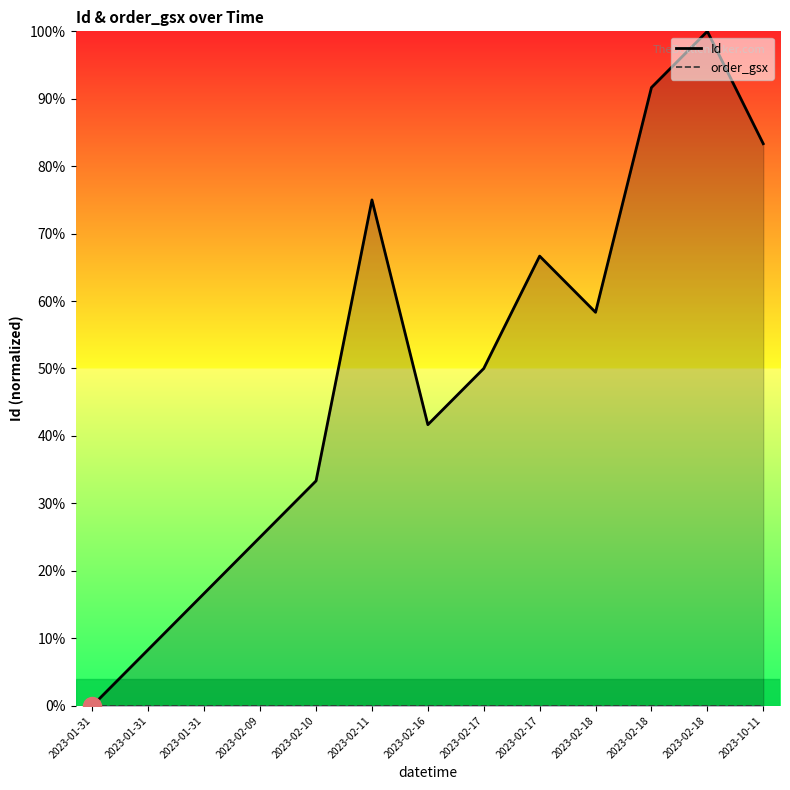

True or false: Id has a value of 5.0 at 2023-02-09.

False